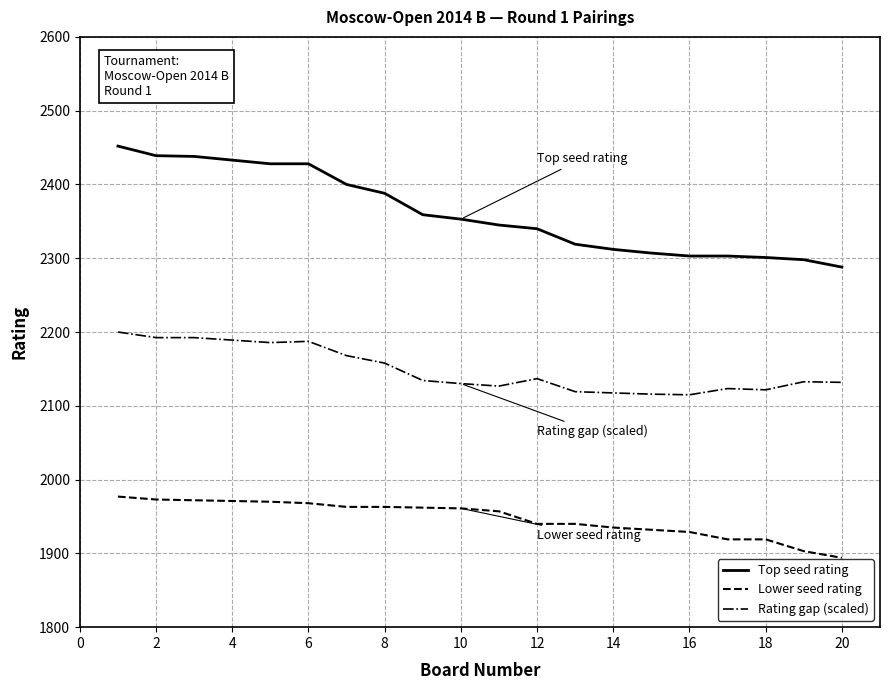

True or false: Top seed rating and Rating gap (scaled) cross at least once.

False